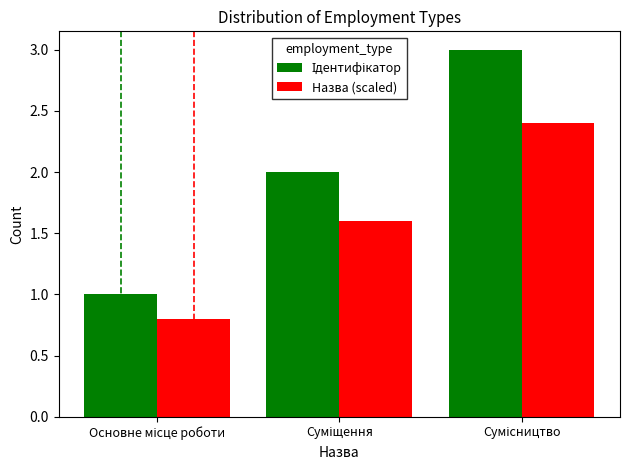

What is the maximum value shown in the chart?

3.0